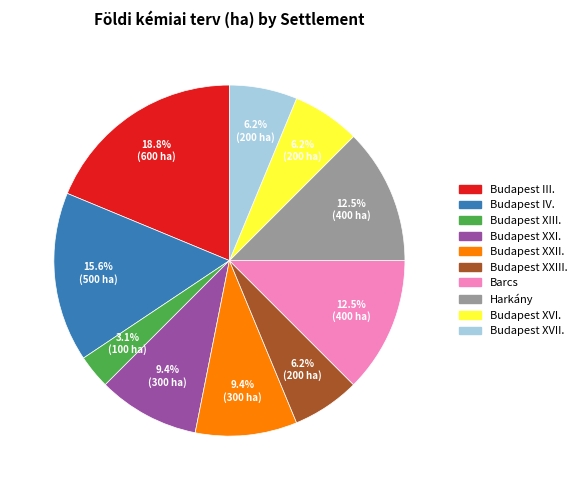

Is it true that Budapest XXIII. is 1% of the pie?

False